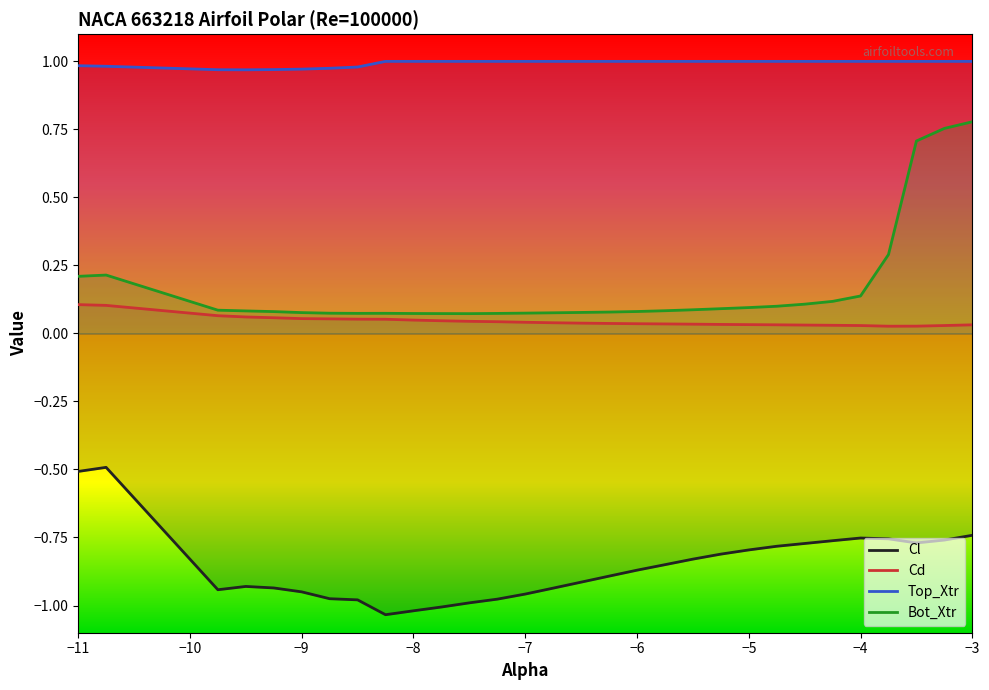

Which series has the largest total across all categories?

Top_Xtr